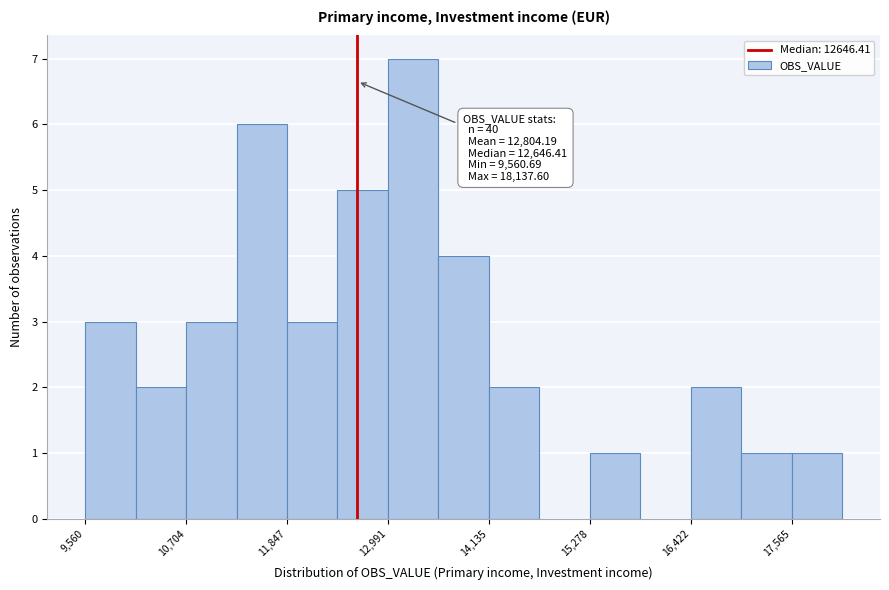

Around what value on the x-axis is the tallest bar? Give the approximate position of its centre, as read against the axis.

13200